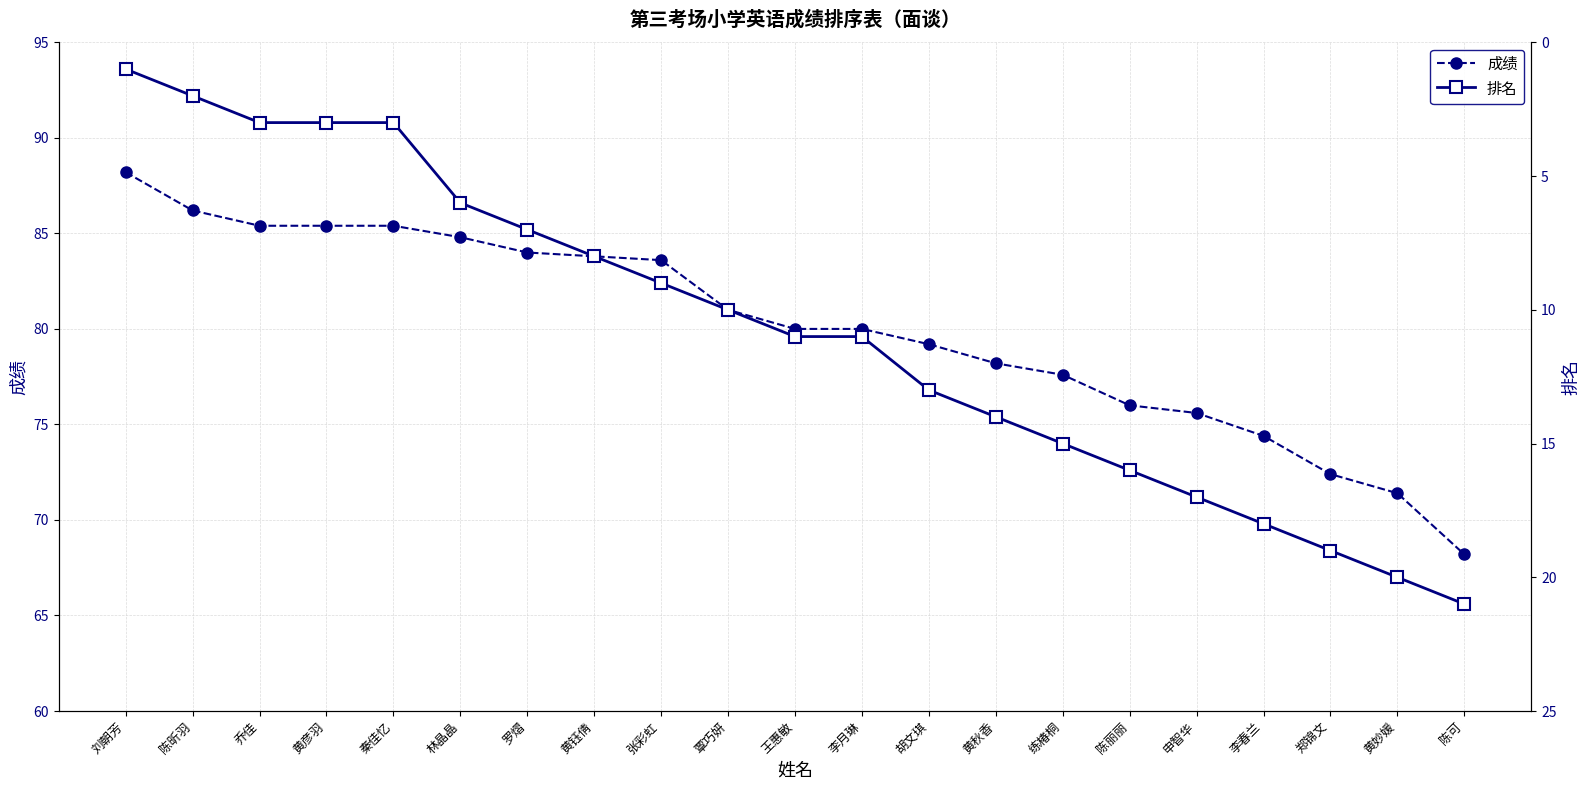

True or false: 排名 and 成绩 cross at least once.

False